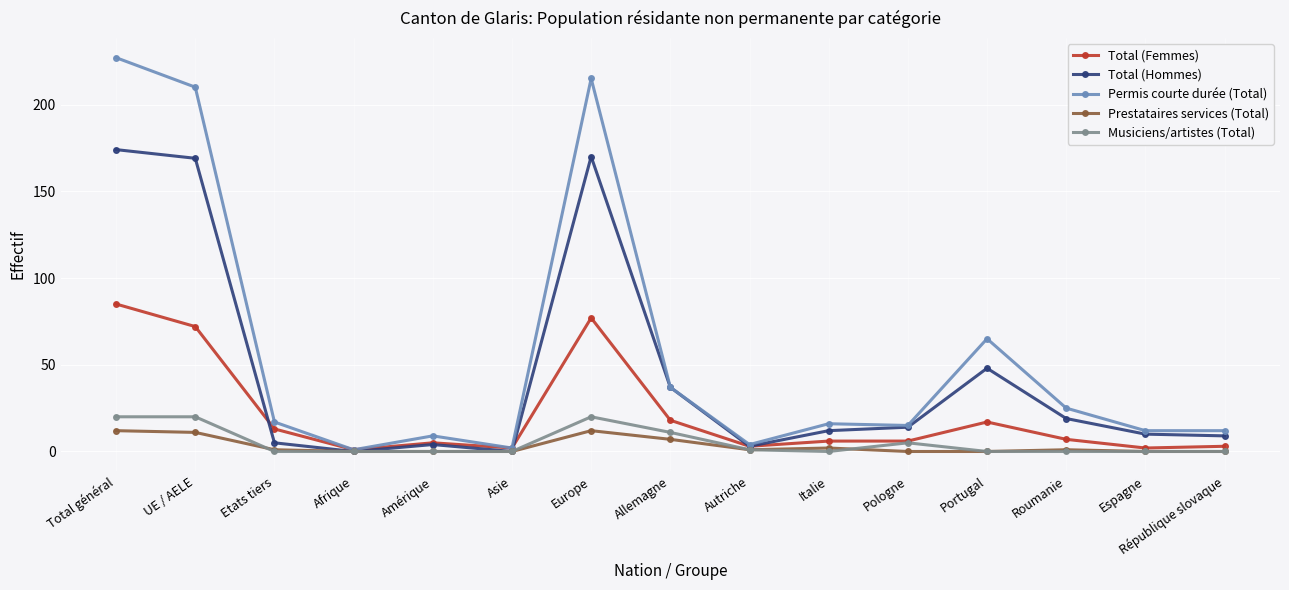

What is the maximum value for Musiciens/artistes (Total)?

20